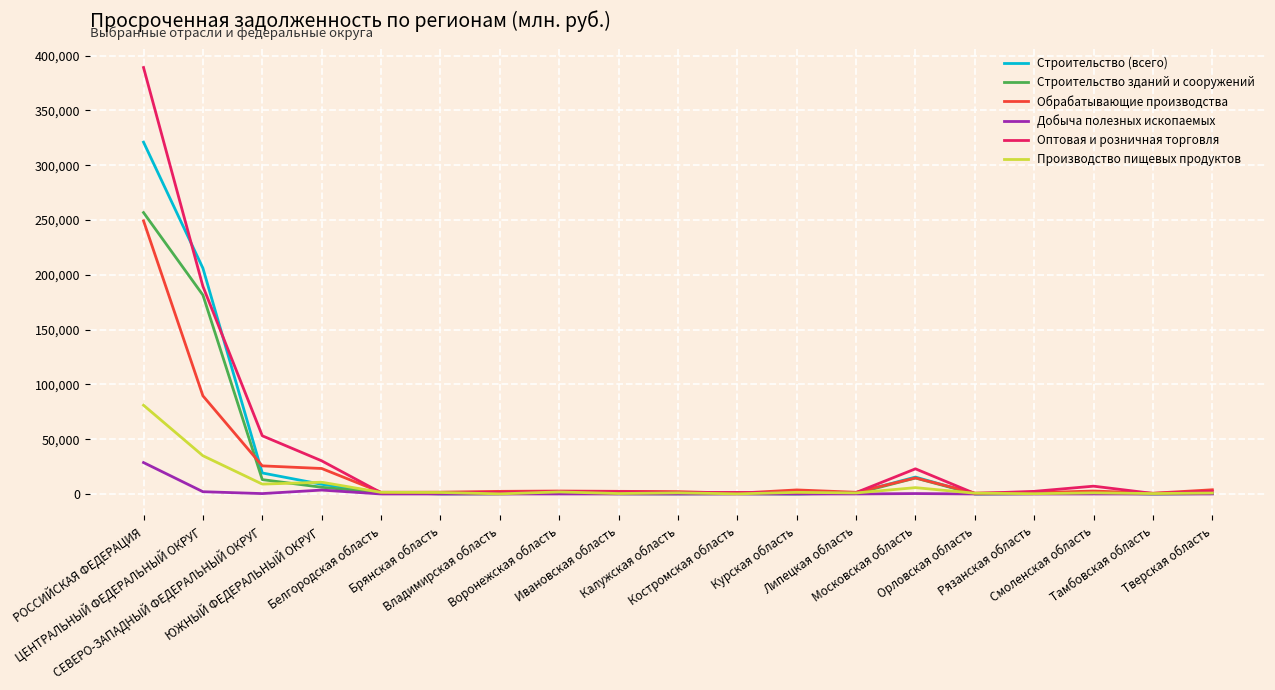

Which series has the widest spread of values?

Оптовая и розничная торговля